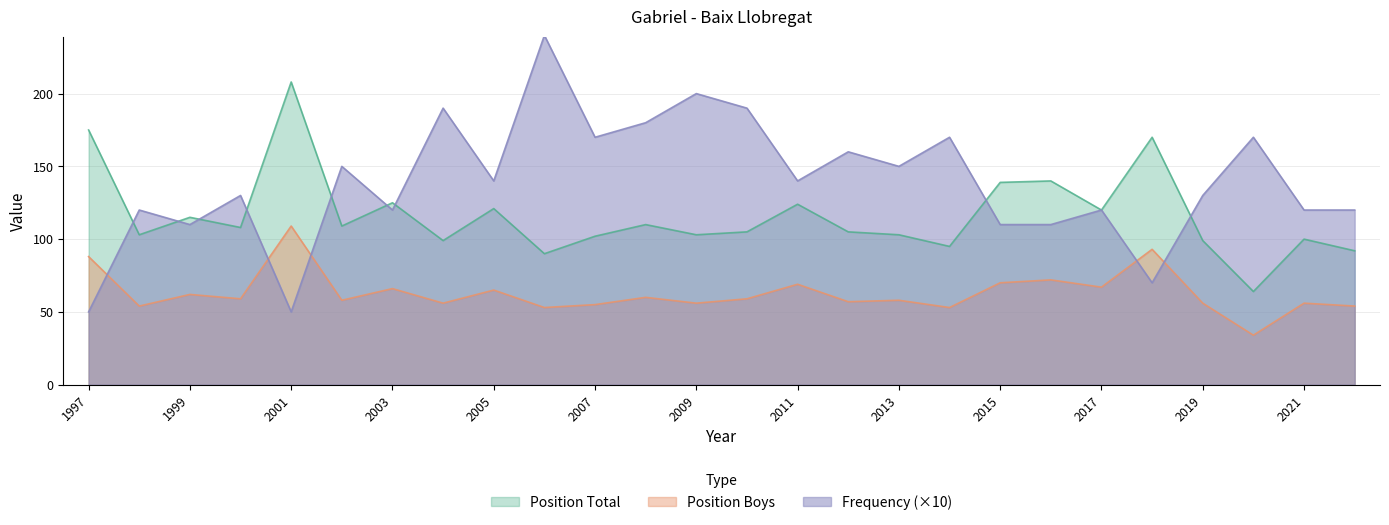

What is the sum of all Position Boys values?

1639